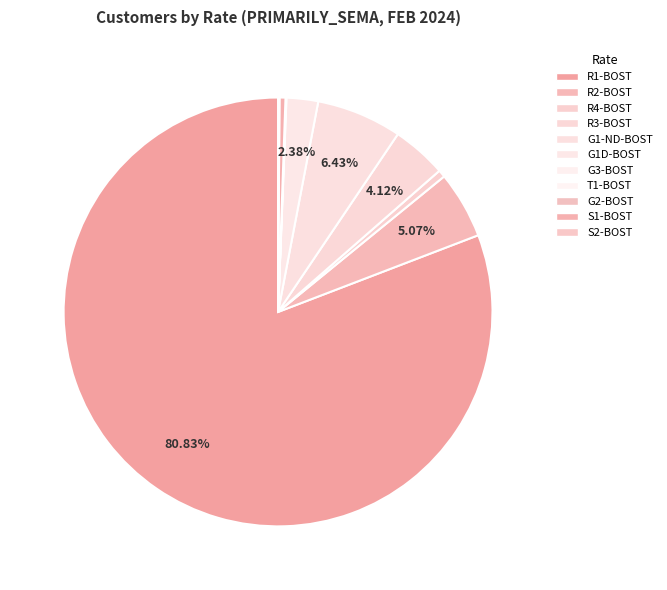

To the nearest percent, what is the combined percentage of T1-BOST and G1D-BOST?

2%